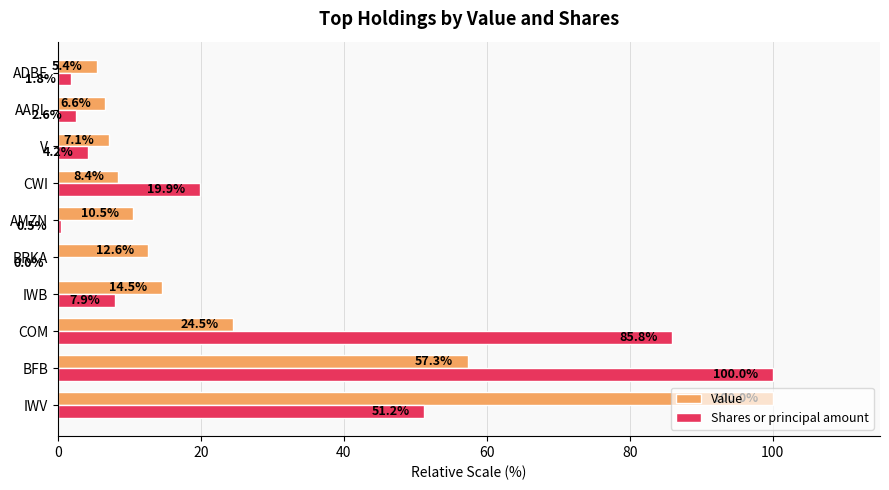

Between BRKA and AAPL, which series saw the biggest shift?

Value